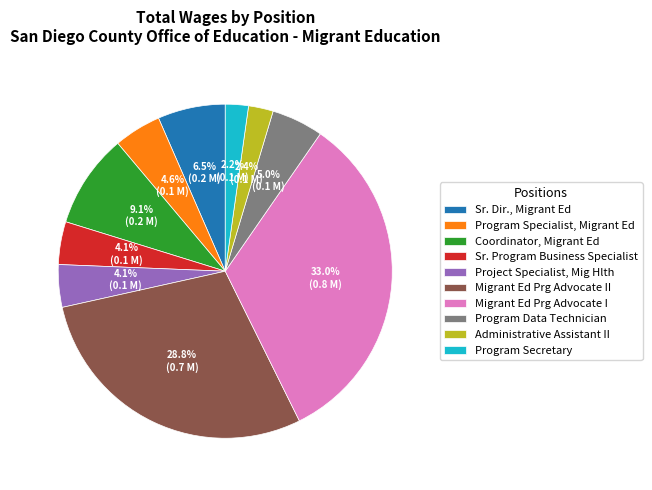

What is the ratio of the value at Sr. Program Business Specialist to the value at Administrative Assistant II?

1.7